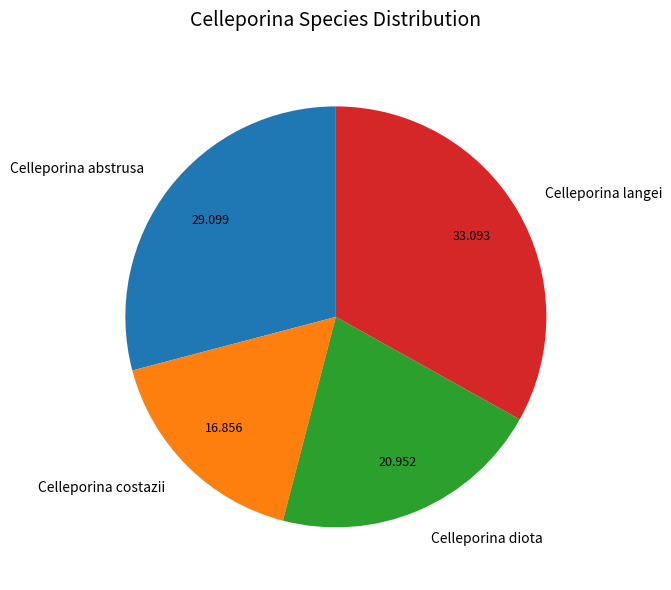

Rank the categories by value from lowest to highest.

Celleporina costazii, Celleporina diota, Celleporina abstrusa, Celleporina langei